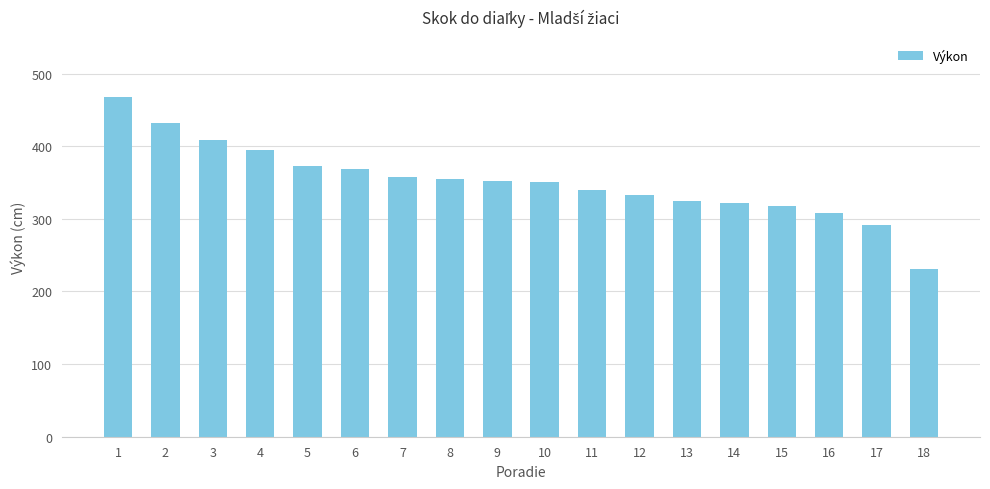

True or false: the data shows 432 at 14.

False